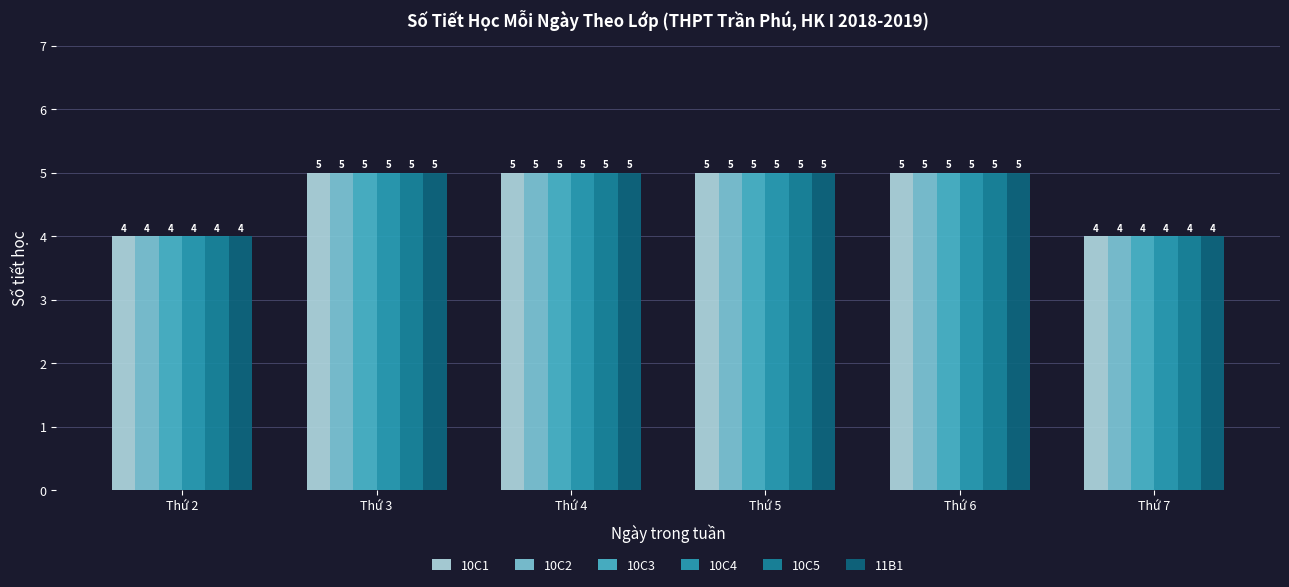

What is the total value across all series at Thứ 7?

24